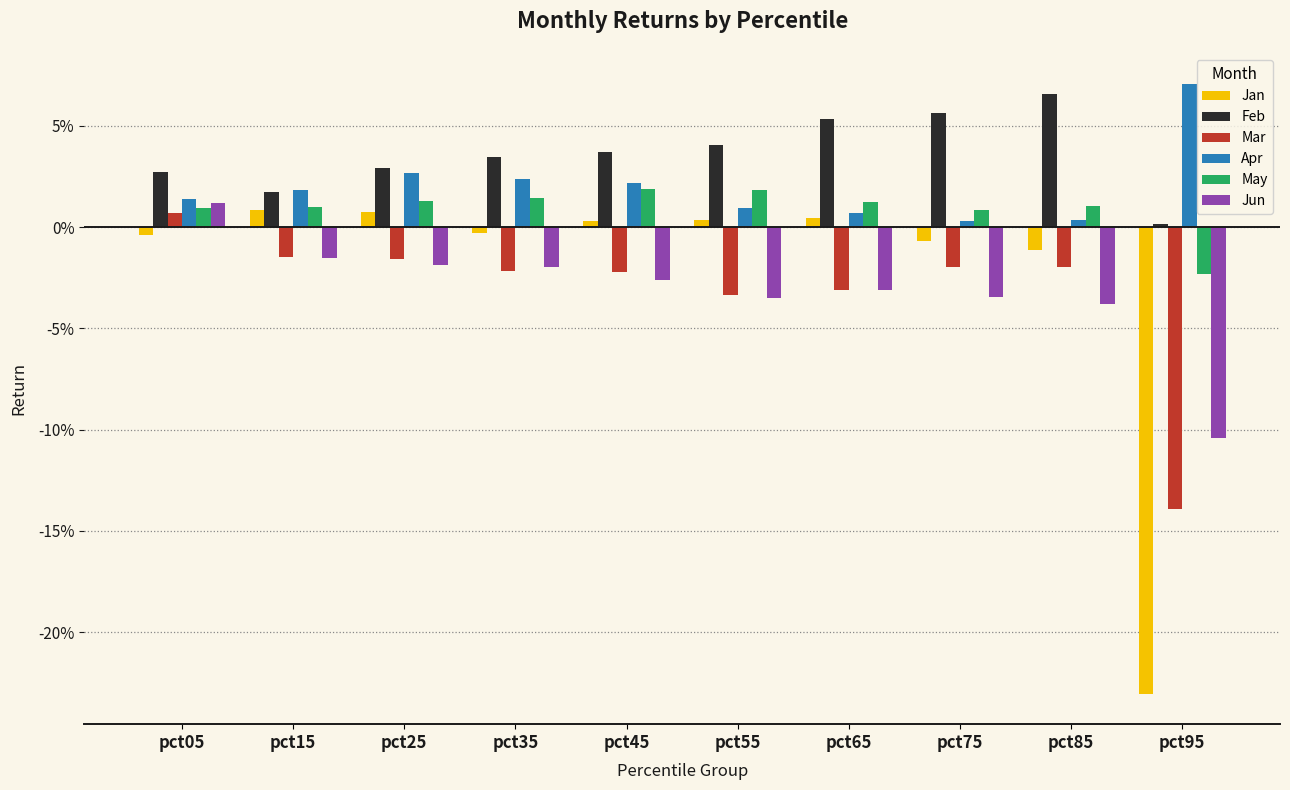

Reading left to right, transcribe all the data shown in this chart.

Jan: -0.0	0.0	0.0	-0.0	0.0	0.0	0.0	-0.0	-0.0	-0.2
Feb: 0.0	0.0	0.0	0.0	0.0	0.0	0.1	0.1	0.1	0.0
Mar: 0.0	-0.0	-0.0	-0.0	-0.0	-0.0	-0.0	-0.0	-0.0	-0.1
Apr: 0.0	0.0	0.0	0.0	0.0	0.0	0.0	0.0	0.0	0.1
May: 0.0	0.0	0.0	0.0	0.0	0.0	0.0	0.0	0.0	-0.0
Jun: 0.0	-0.0	-0.0	-0.0	-0.0	-0.0	-0.0	-0.0	-0.0	-0.1